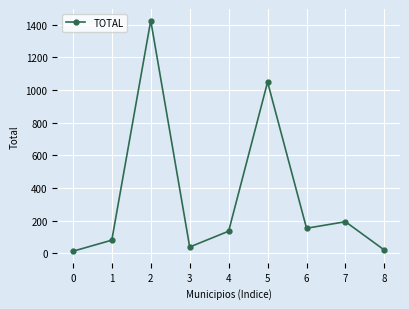

What is the sum of all values?

3105